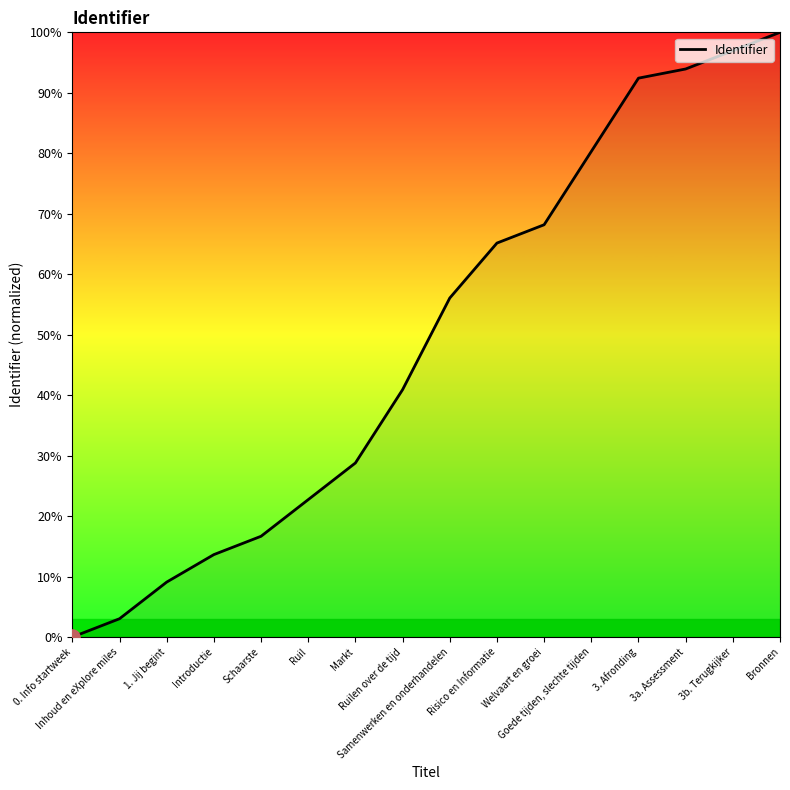

Between Samenwerken en onderhandelen and Inhoud en eXplore miles, which is larger?

Samenwerken en onderhandelen